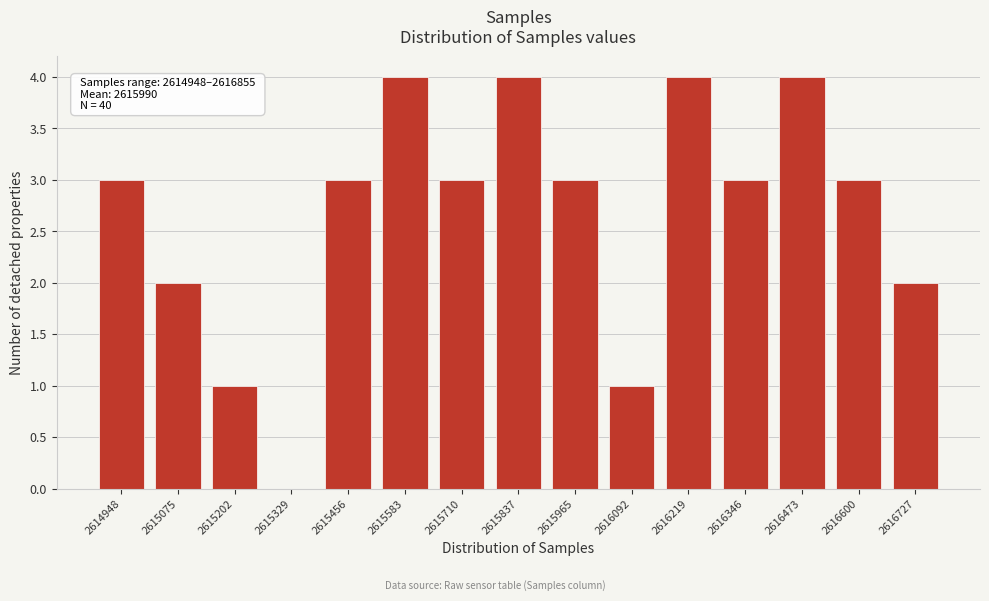

Reading left to right, extract all data points from this chart.

2614948=3	2615075=2	2615202=1	2615329=0	2615456=3	2615583=4	2615710=3	2615837=4	2615965=3	2616092=1	2616219=4	2616346=3	2616473=4	2616600=3	2616727=2